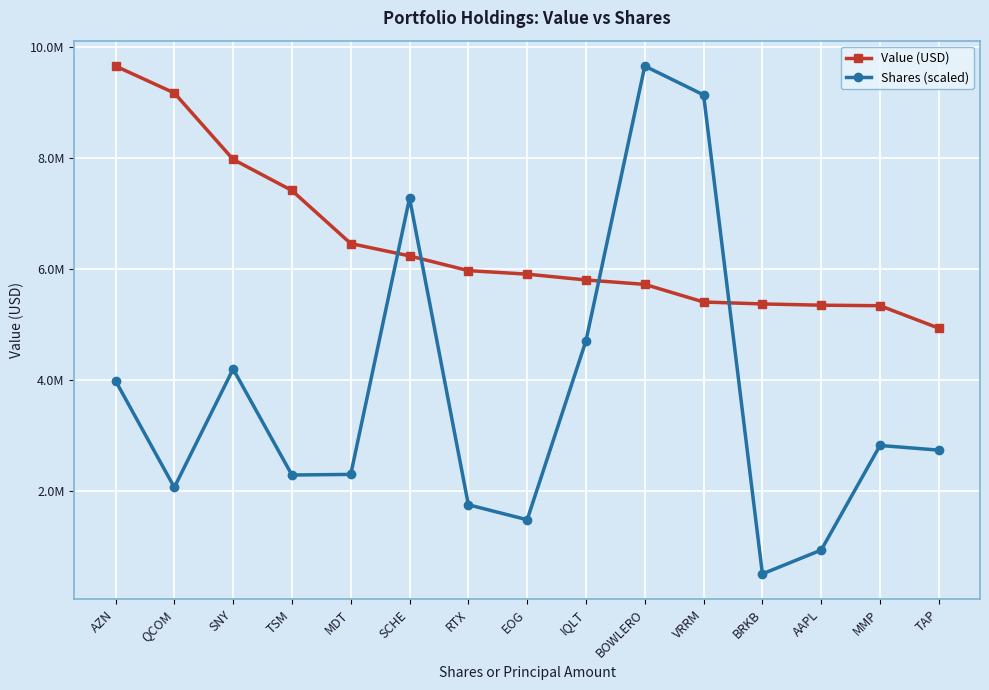

At which category does Shares (scaled) reach its first local valley?

QCOM